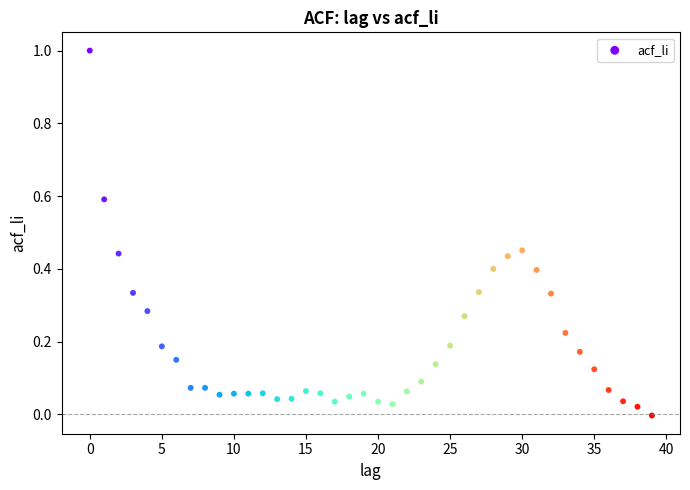

How many data points are displayed?

40